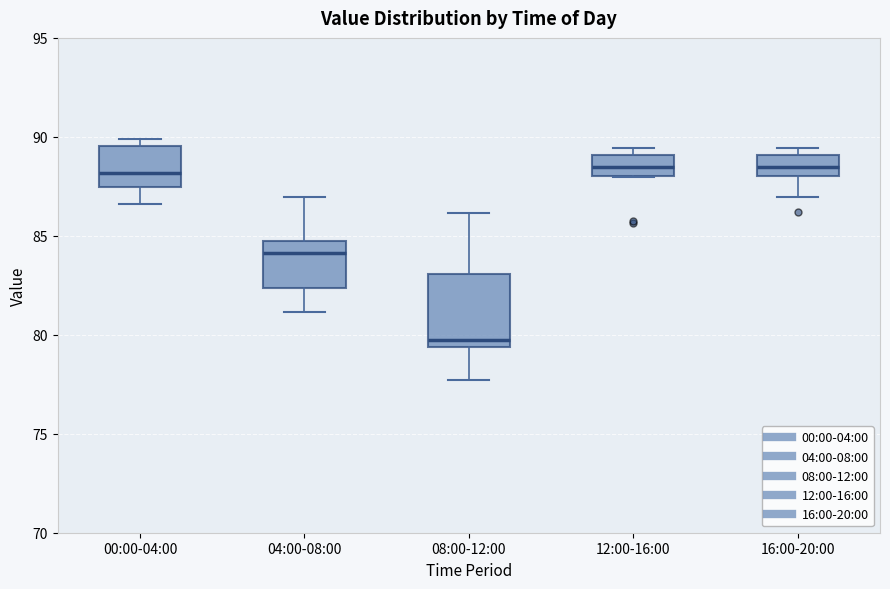

Which box is the tallest, from its lower edge to its upper edge?

08:00-12:00